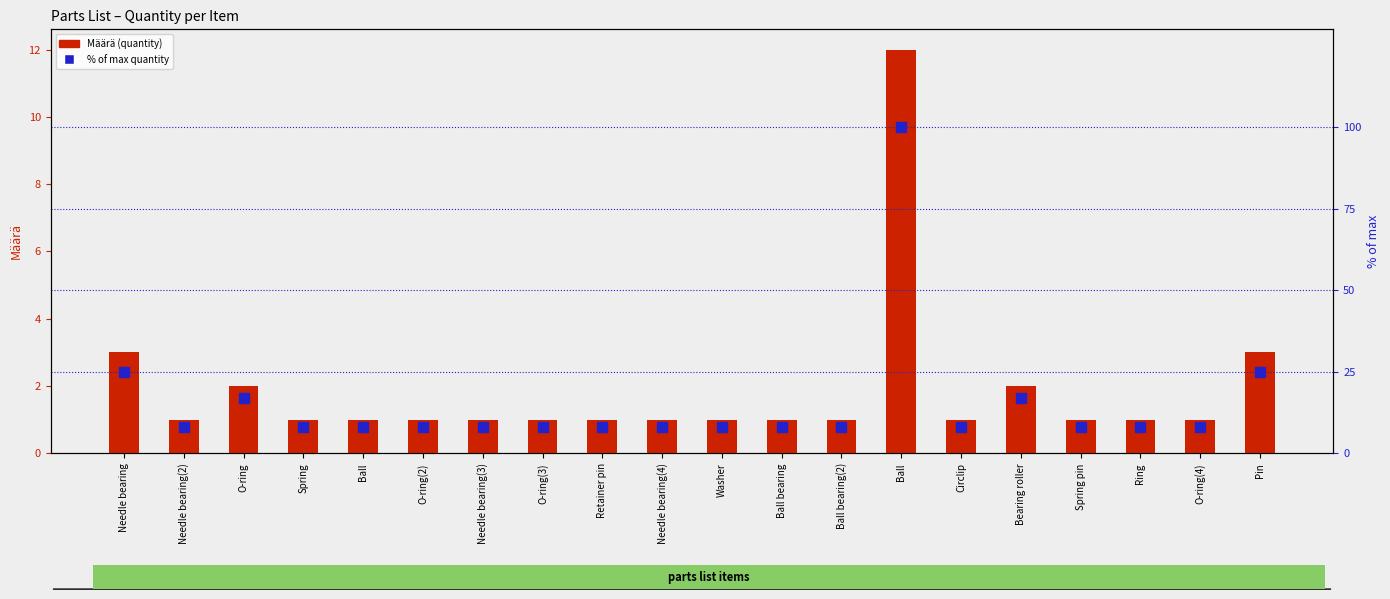

What is the total value across all series at Spring pin?

9